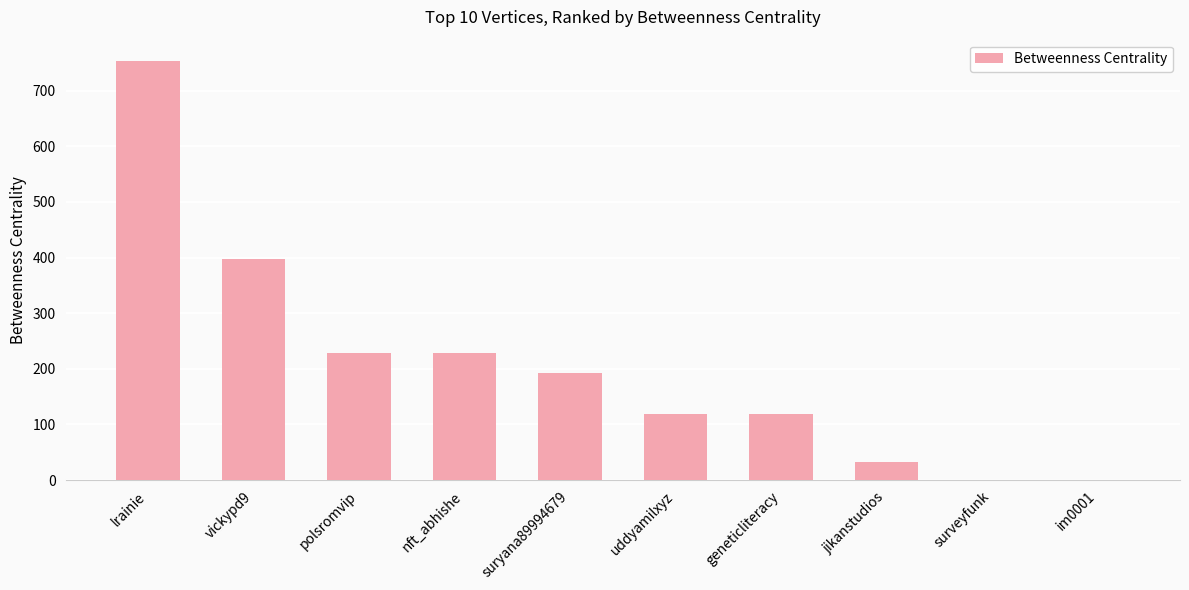

At which label does the data first exceed 193?

lrainie